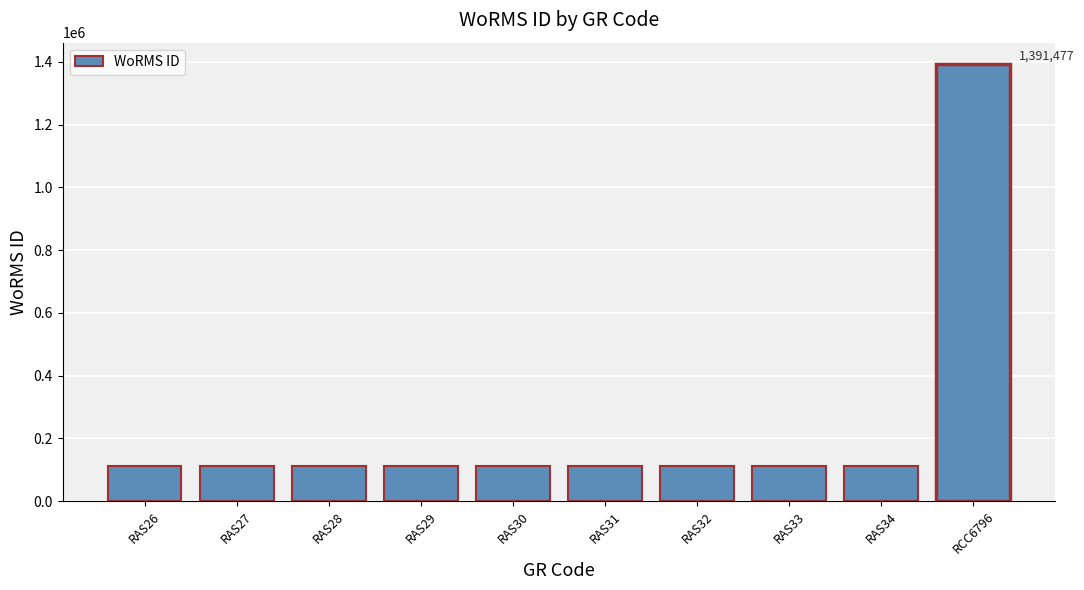

What is the minimum value shown in the chart?

110731